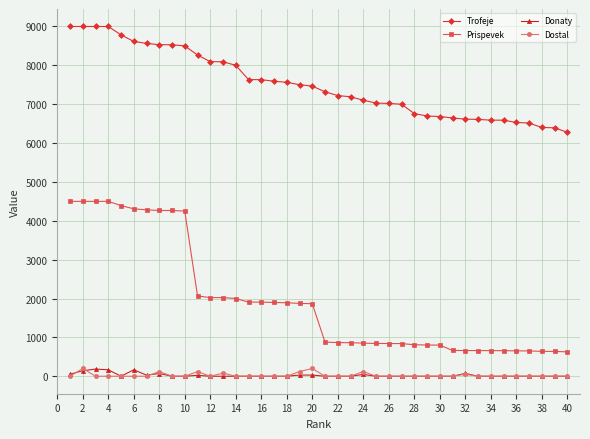

How many lines are shown in the chart?

4